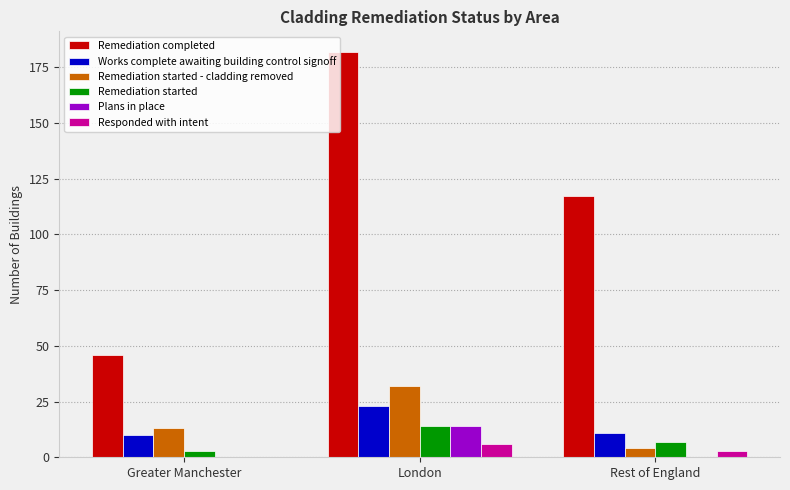

How many groups of bars are there?

3